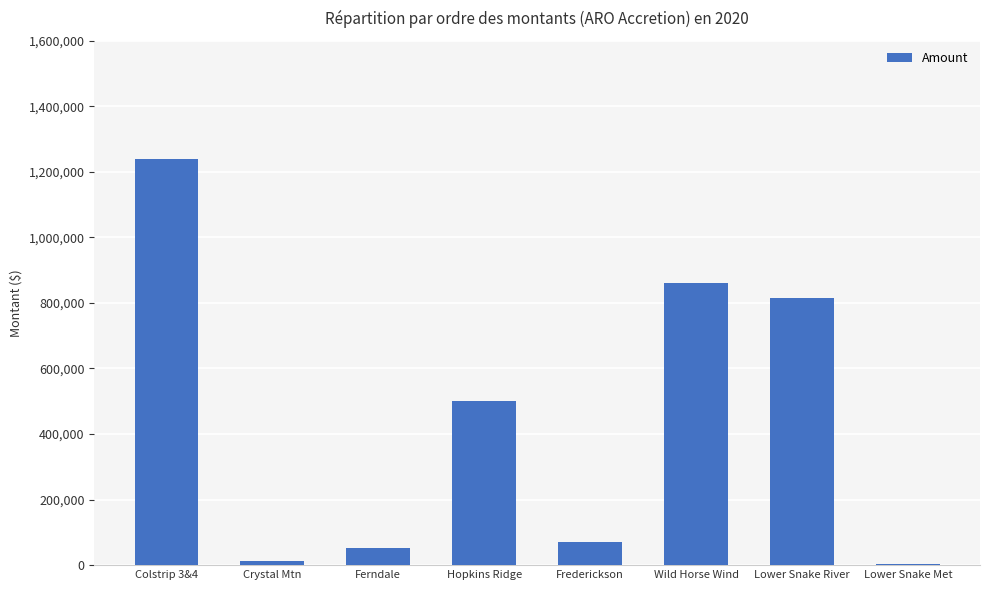

At which label is the value closest to 620906?

Hopkins Ridge